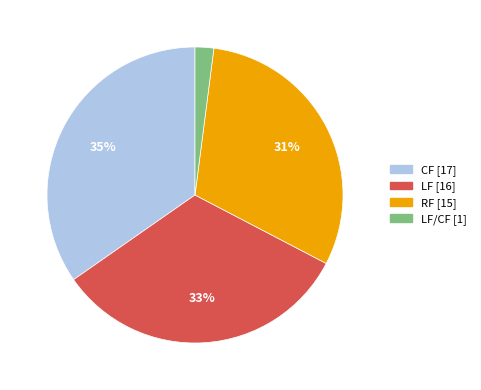

Count the number of slices in the pie.

4